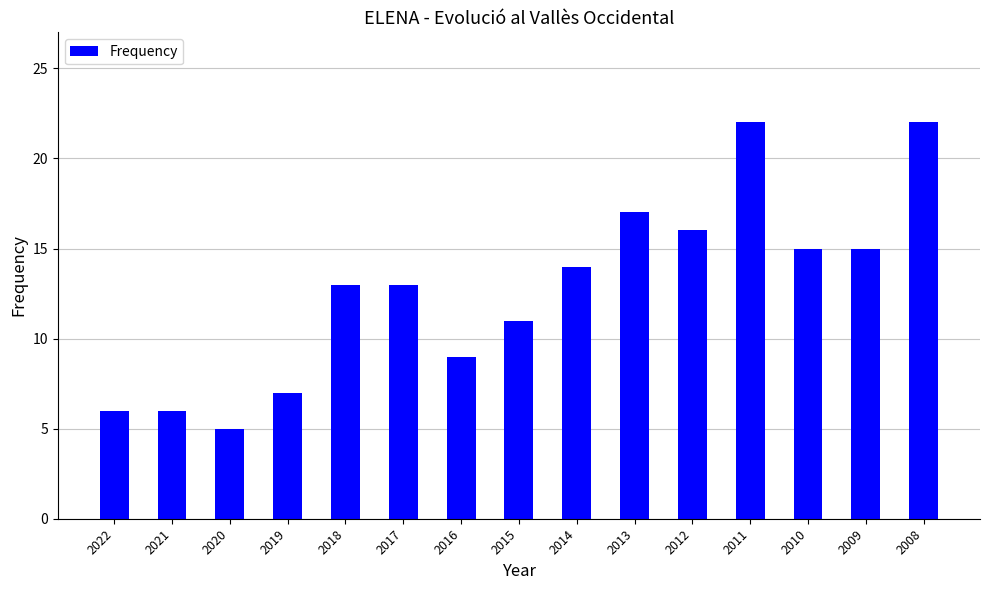

What is the sum of all values?

191